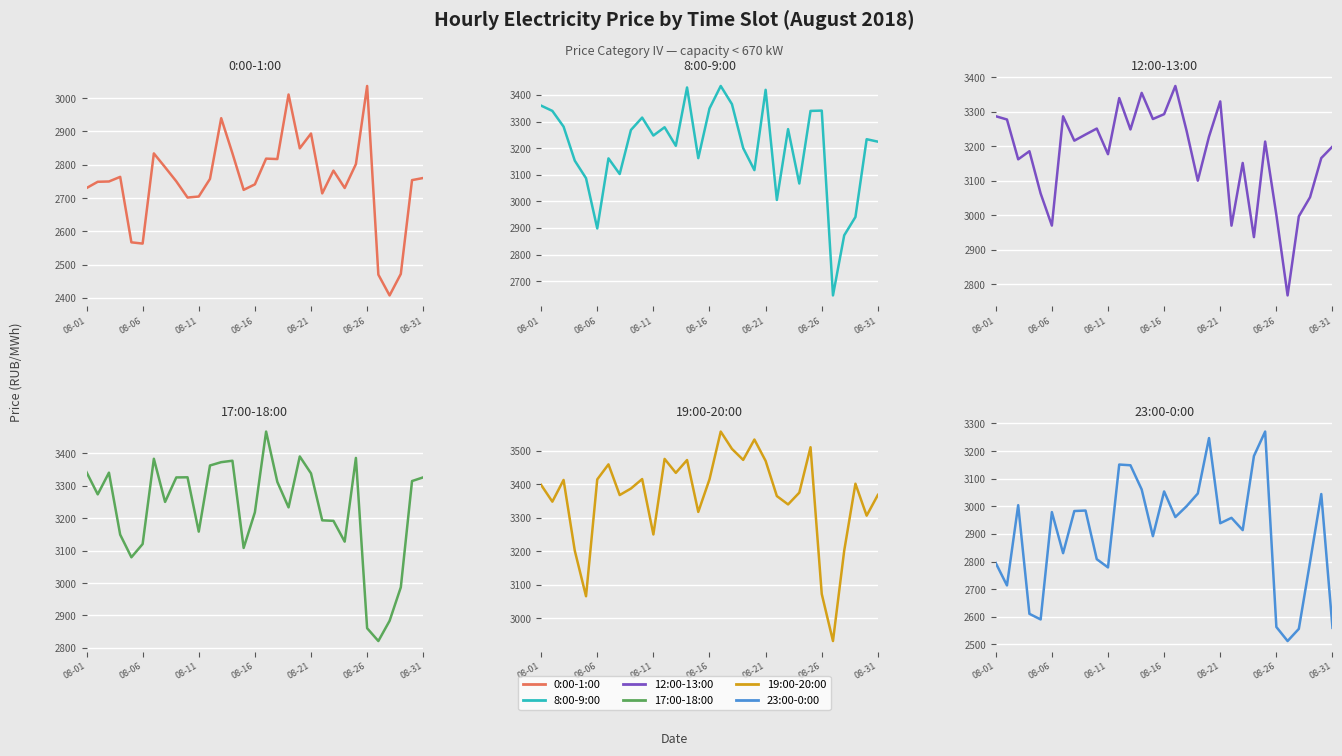

In 19:00-20:00, how many points are higher than both neighbors (excluding endpoints)?

9